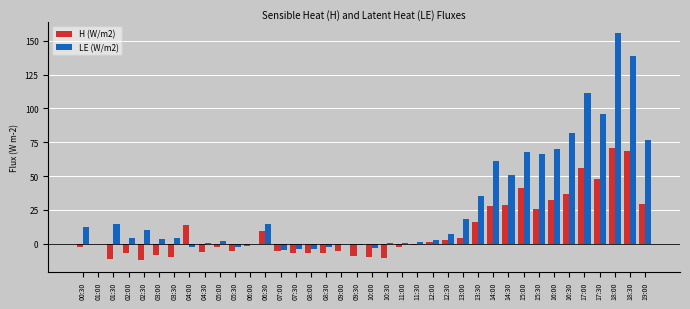

At which category is the sum across all series the highest?

18:00